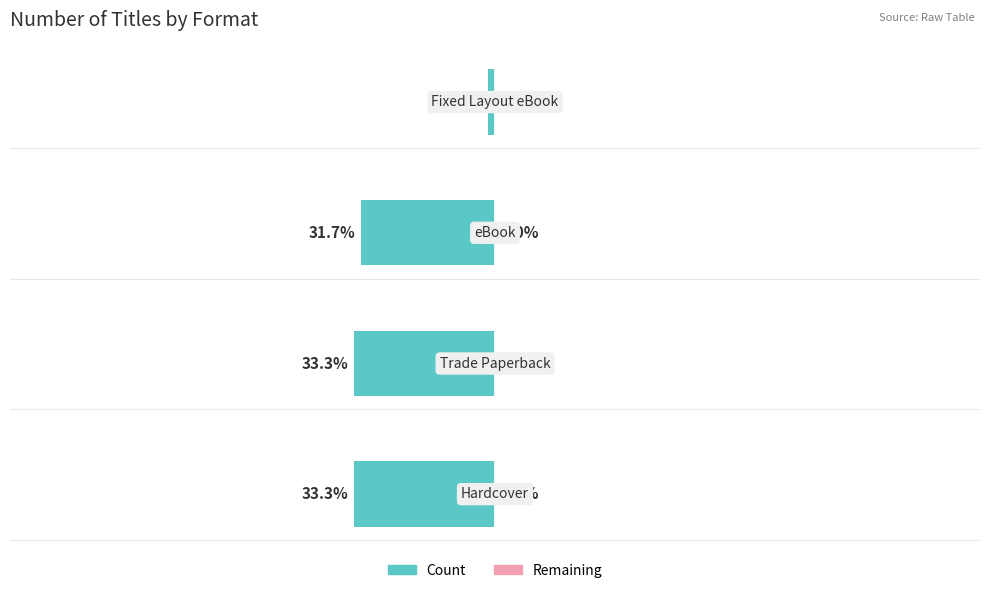

Does the chart contain any negative values?

Yes